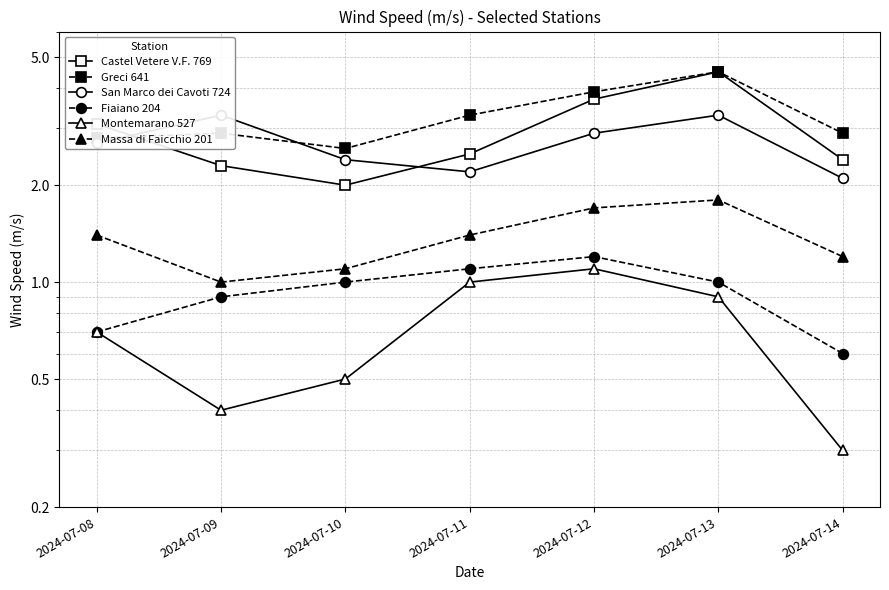

Is the value of Fiaiano 204 at 2024-07-10 greater than the value of Montemarano 527 at 2024-07-14?

Yes